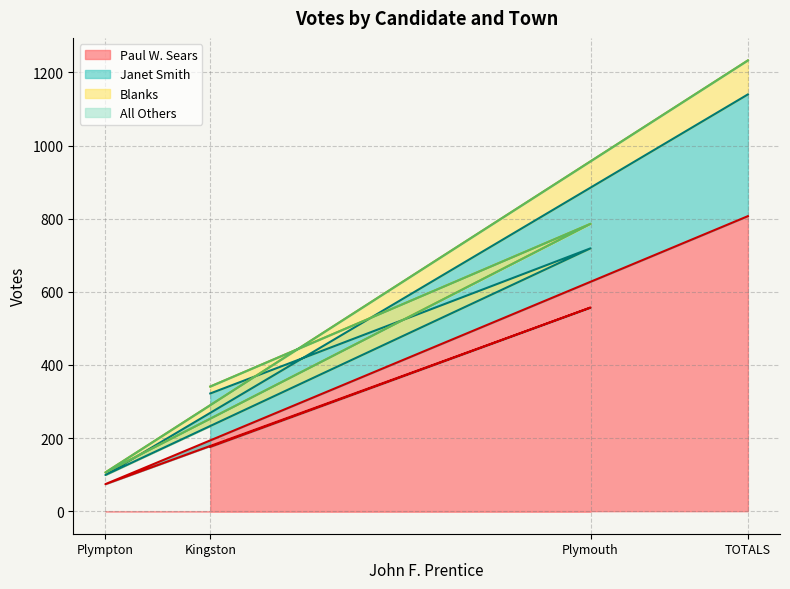

The value of Paul W. Sears at TOTALS is 807. True or false?

True